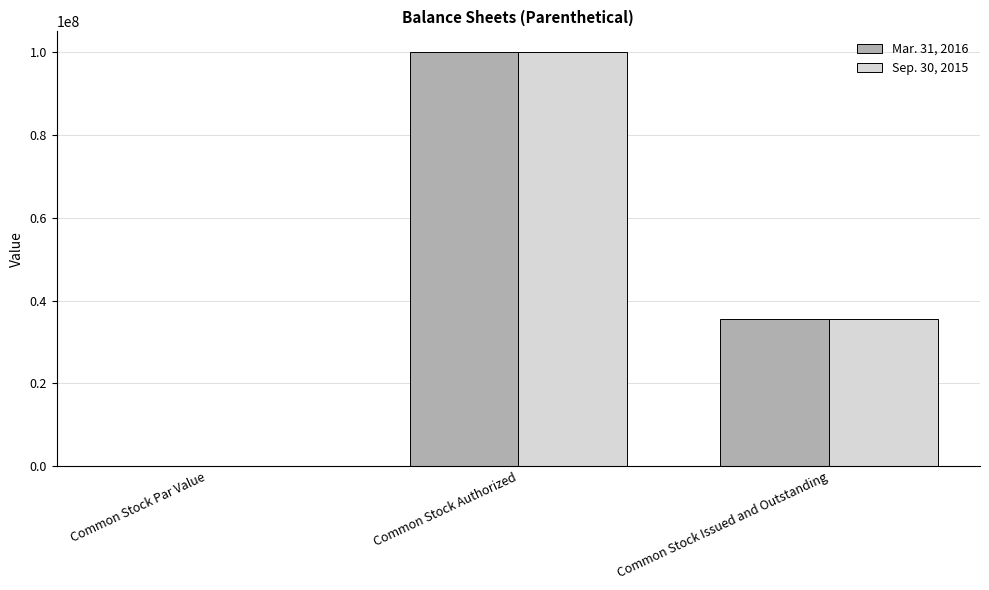

What is the maximum value shown in the chart?

100000000.0